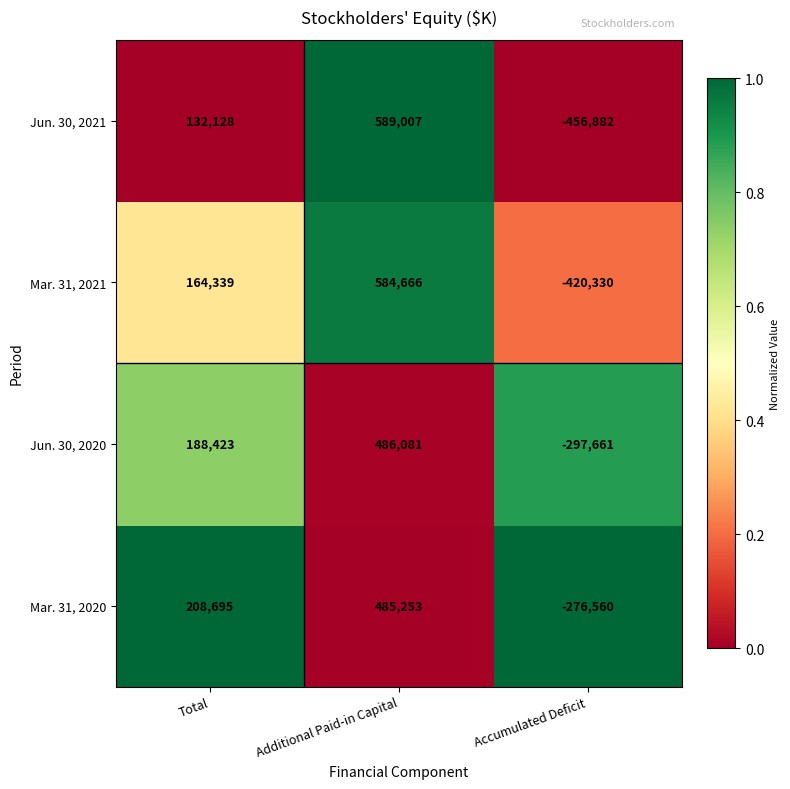

What is the difference between the Jun. 30, 2020 values at Total and Additional Paid-in Capital?

297658